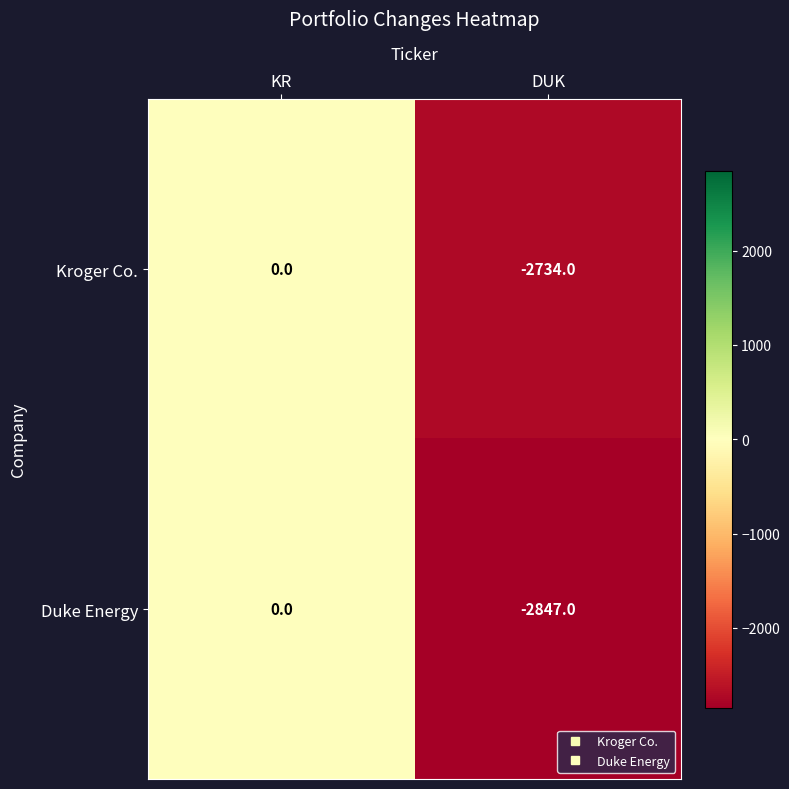

List the labels in order of Kroger Co. value, smallest first.

DUK, KR